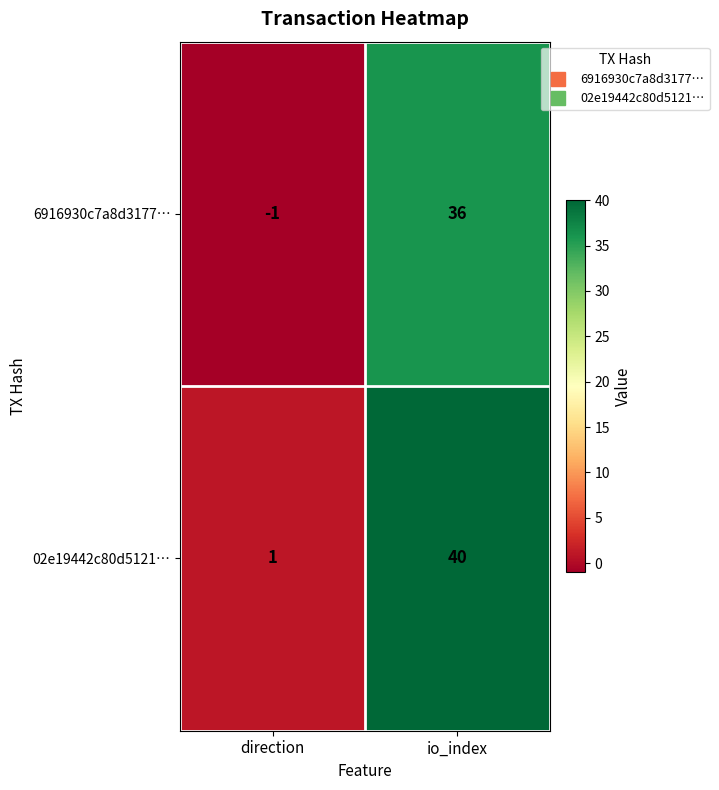

Reading left to right, transcribe all the data shown in this chart.

6916930c7a8d3177…: direction=-1	io_index=36
02e19442c80d5121…: direction=1	io_index=40